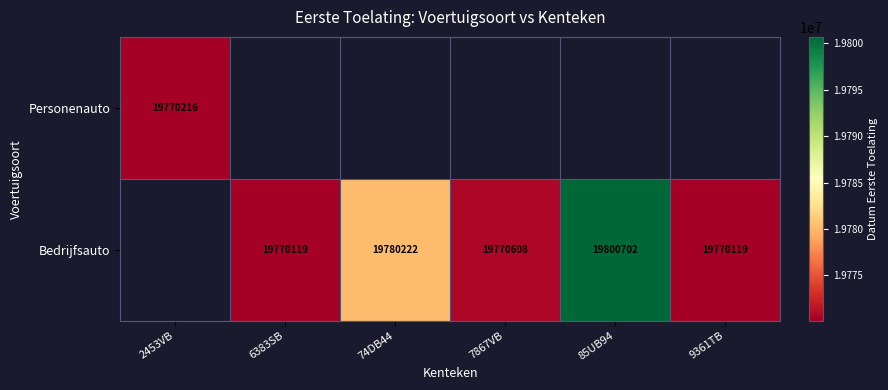

Is it true that Bedrijfsauto equals 19770119 at 6383SB?

True